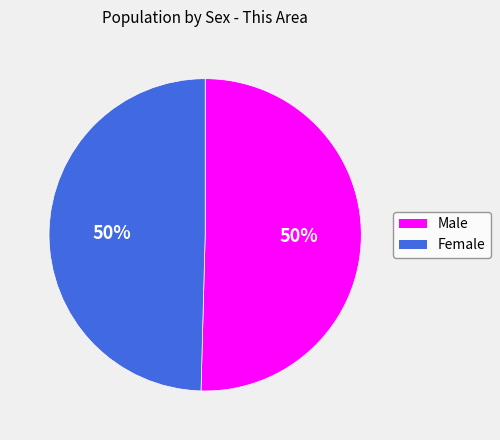

Approximately how many times larger is the value at Male compared to Female?

1.0